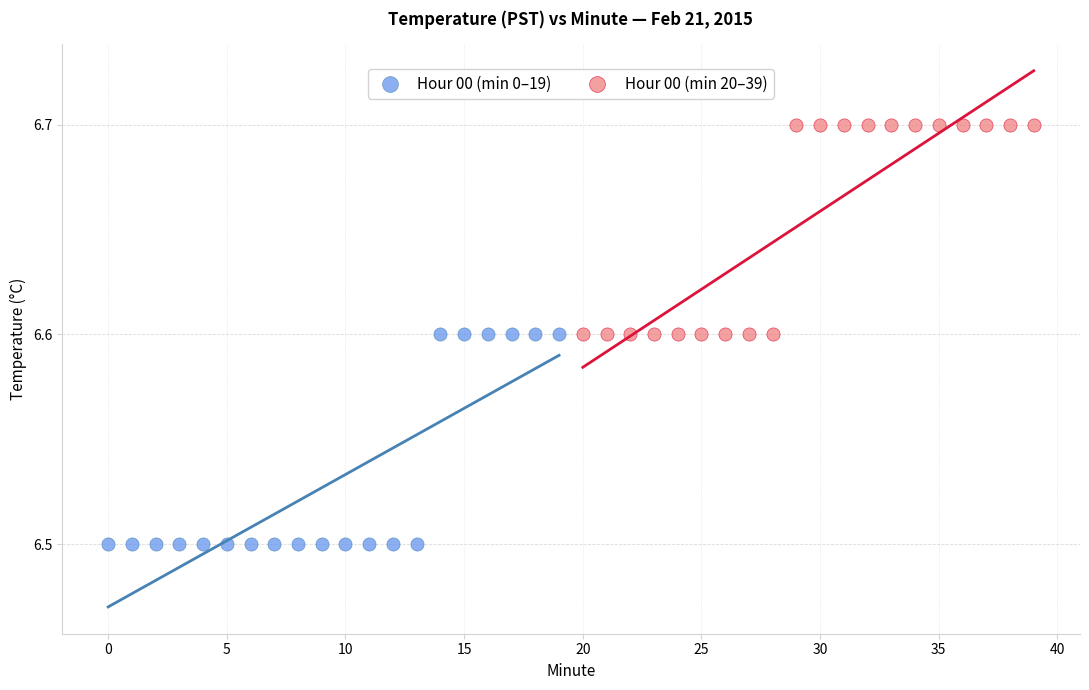

Which series reaches the maximum Y coordinate?

Hour 00 (min 20–39)